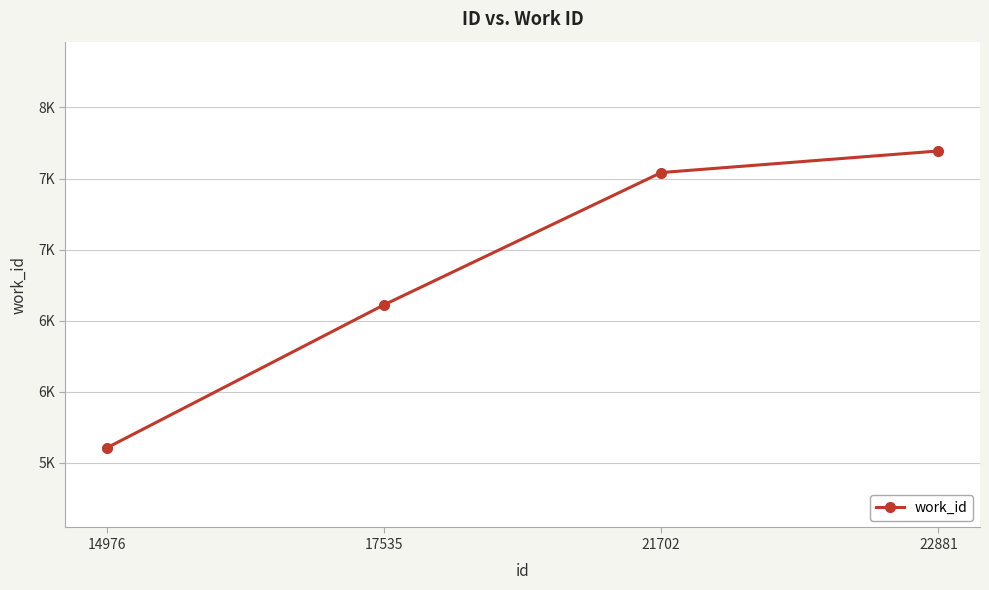

True or false: there are more than 0 points higher than both neighbors.

False